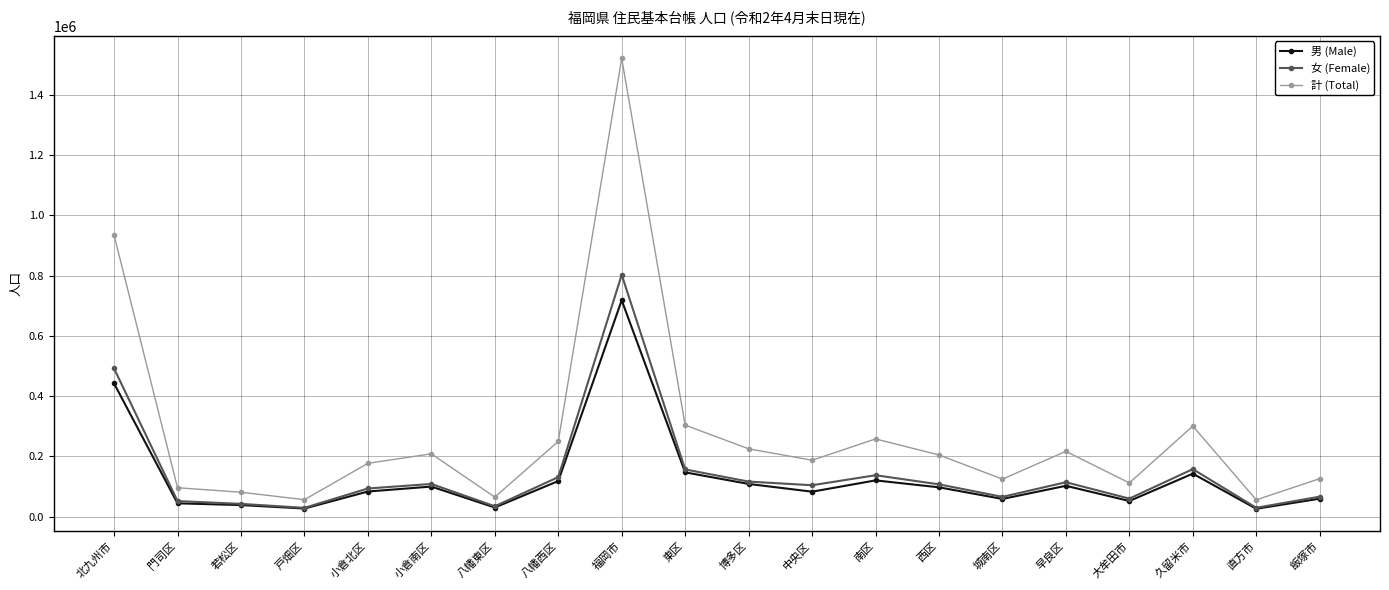

Which series has the largest total across all categories?

計 (Total)